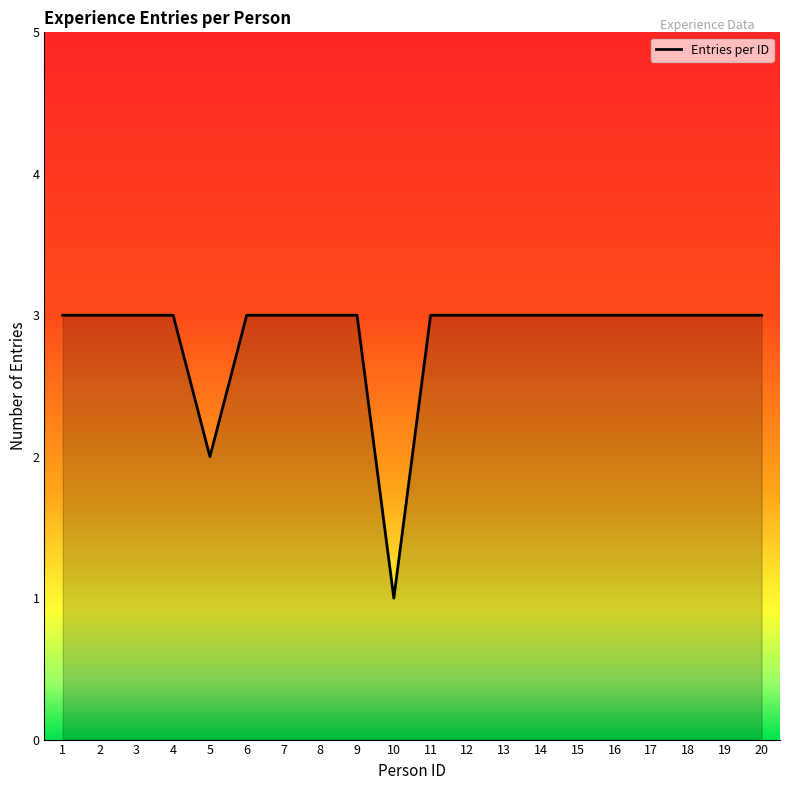

The chart shows a value of 3 at 3. True or false?

True